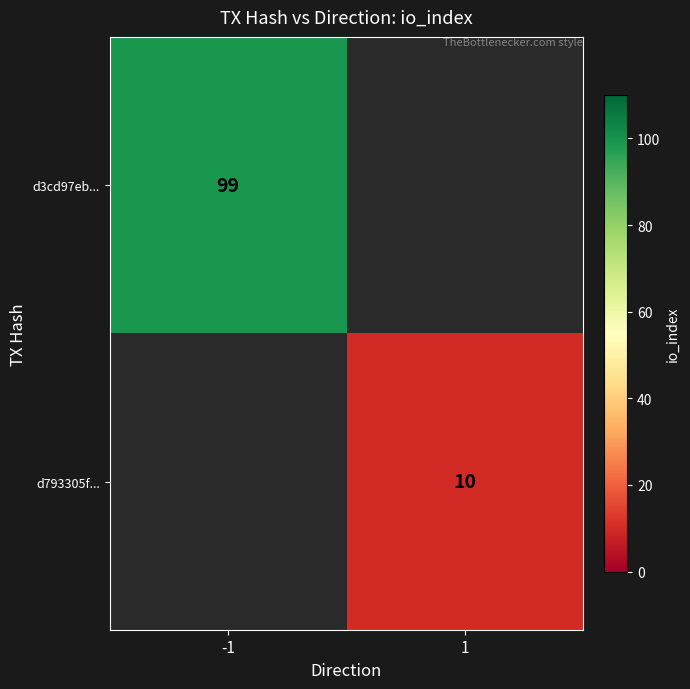

Is it true that d3cd97eb... equals 99 at -1?

True